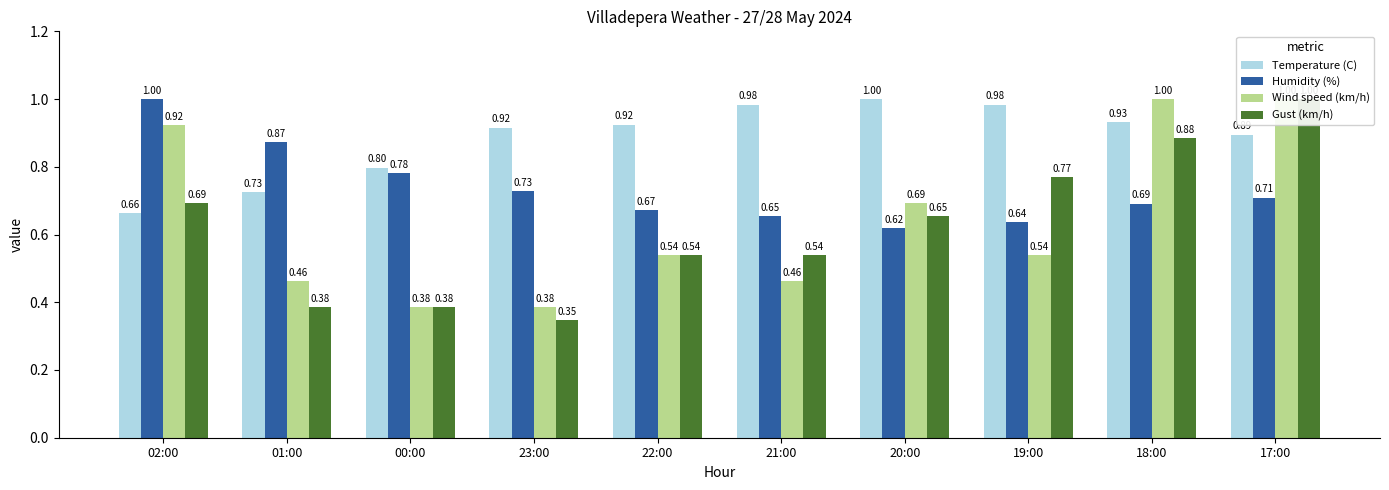

Reading right to left, what are all the values shown in this chart?

Temperature (C): 17:00=0.9	18:00=0.9	19:00=1.0	20:00=1.0	21:00=1.0	22:00=0.9	23:00=0.9	00:00=0.8	01:00=0.7	02:00=0.7
Humidity (%): 17:00=0.7	18:00=0.7	19:00=0.6	20:00=0.6	21:00=0.7	22:00=0.7	23:00=0.7	00:00=0.8	01:00=0.9	02:00=1.0
Wind speed (km/h): 17:00=1.0	18:00=1.0	19:00=0.5	20:00=0.7	21:00=0.5	22:00=0.5	23:00=0.4	00:00=0.4	01:00=0.5	02:00=0.9
Gust (km/h): 17:00=1.0	18:00=0.9	19:00=0.8	20:00=0.7	21:00=0.5	22:00=0.5	23:00=0.3	00:00=0.4	01:00=0.4	02:00=0.7